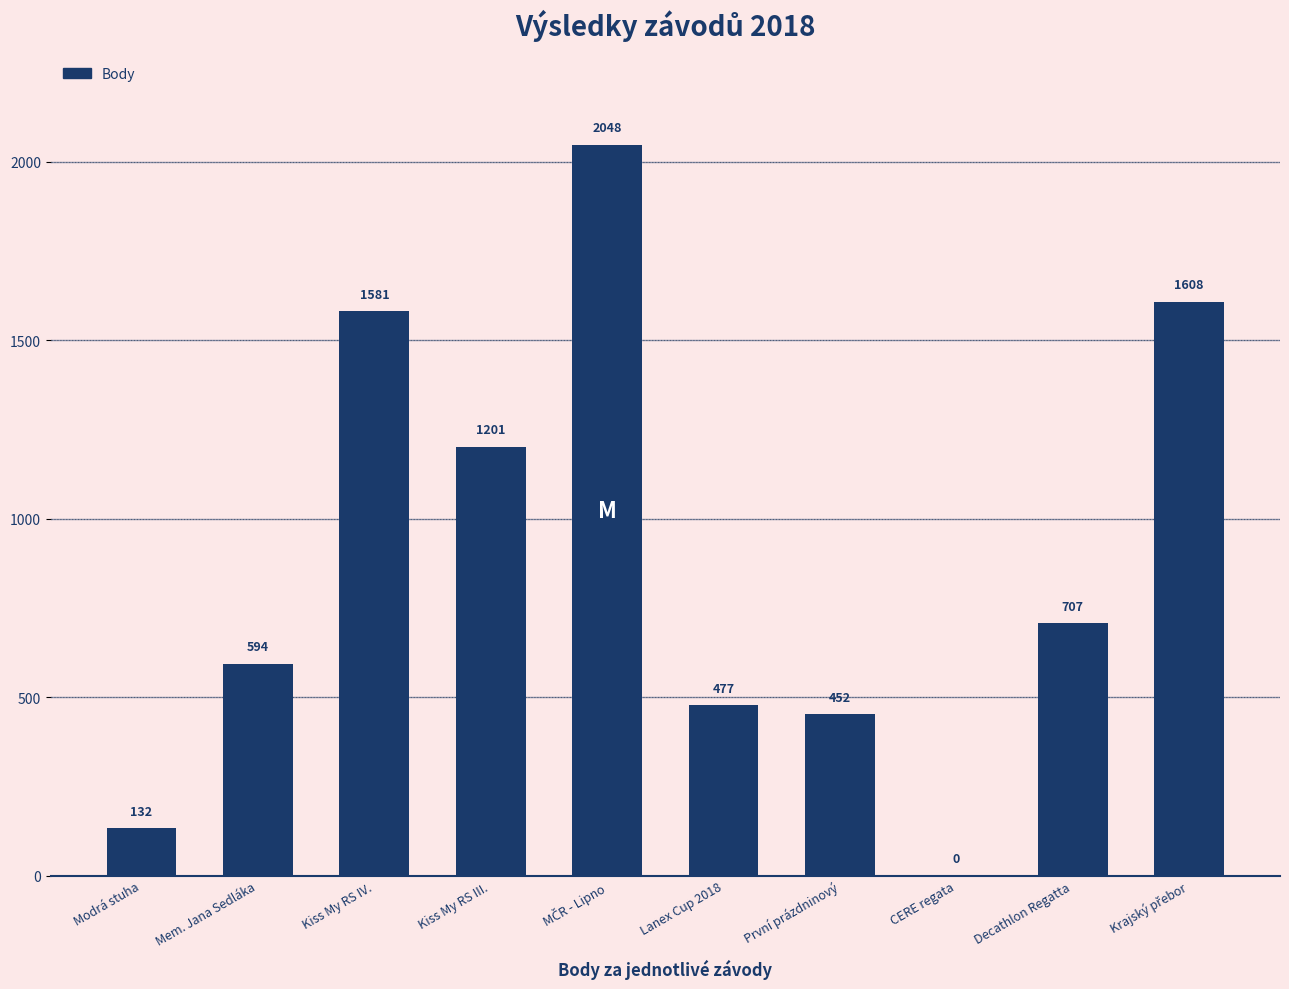

What is the greatest value displayed?

2048